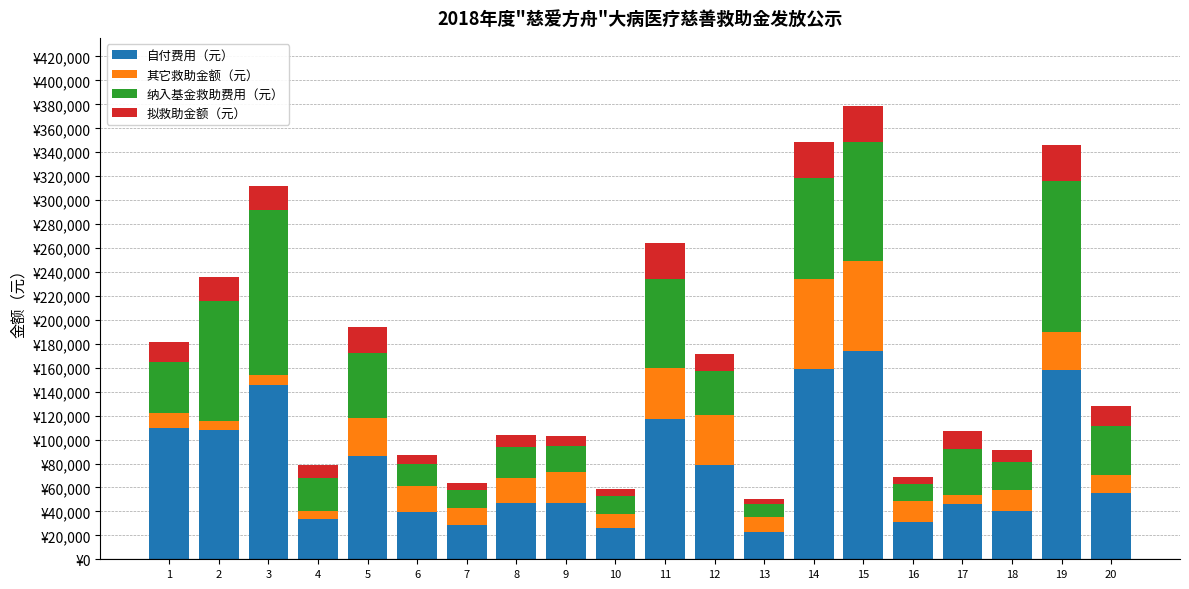

Which has a higher value, 8 or 12?

12